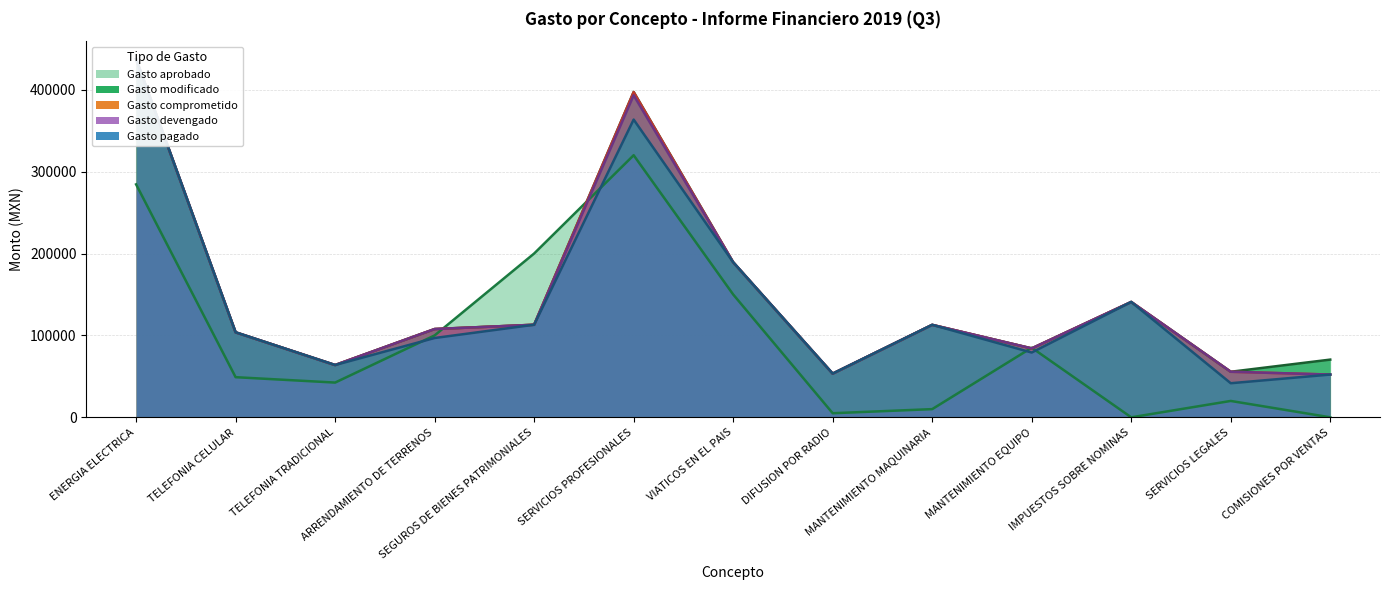

True or false: Gasto devengado and Gasto comprometido cross at least once.

False